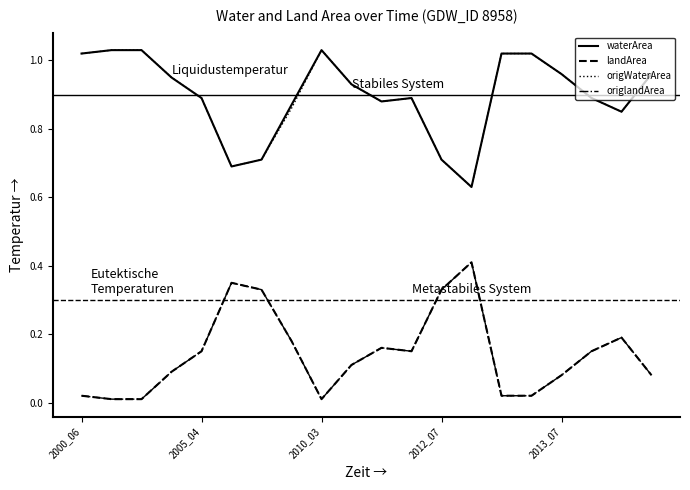

How many lines are shown in the chart?

4